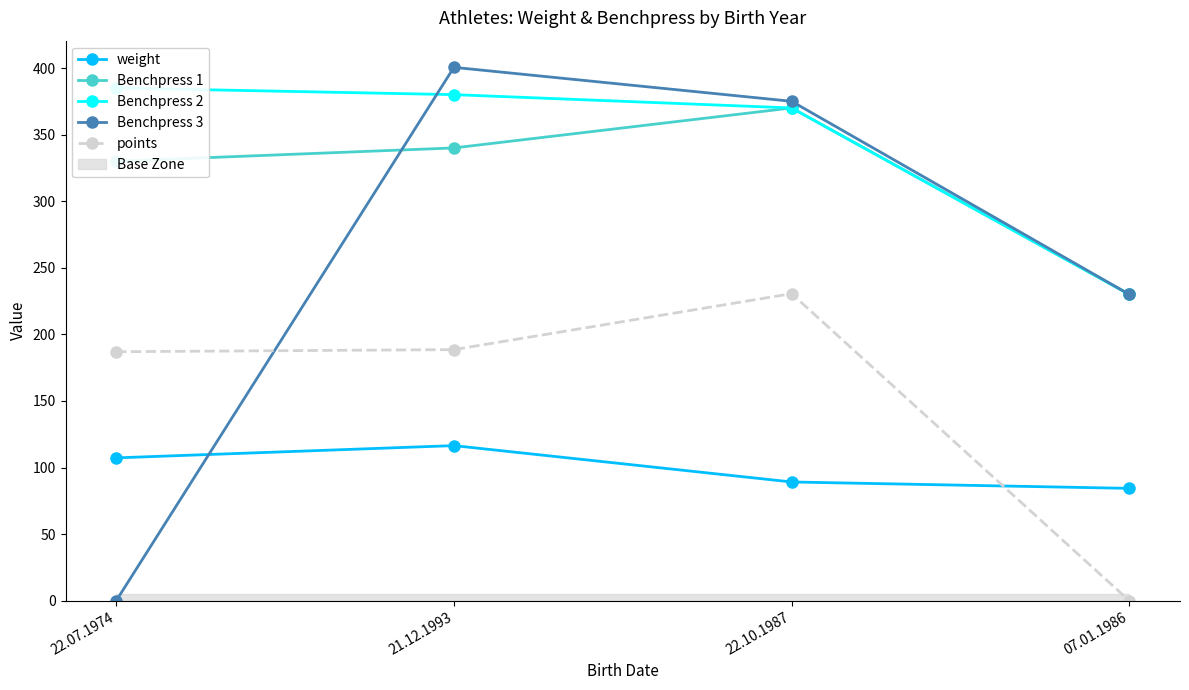

What is the sum of the weight values at 22.07.1974 and 22.10.1987?

196.5